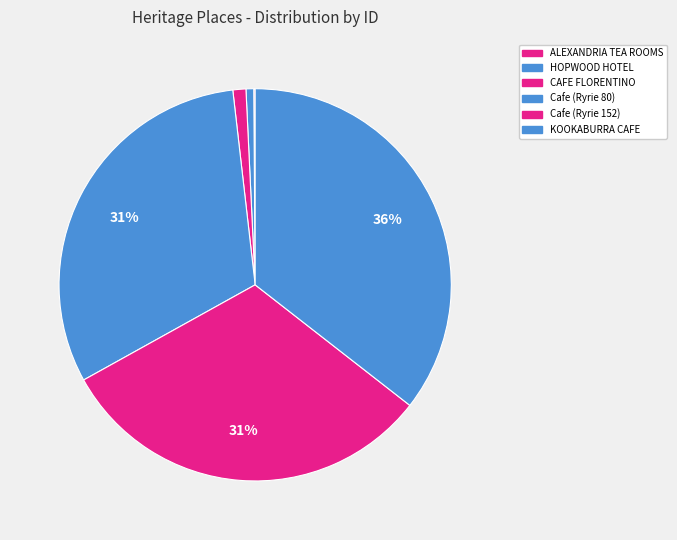

Is it true that CAFE FLORENTINO is 1% of the pie?

True